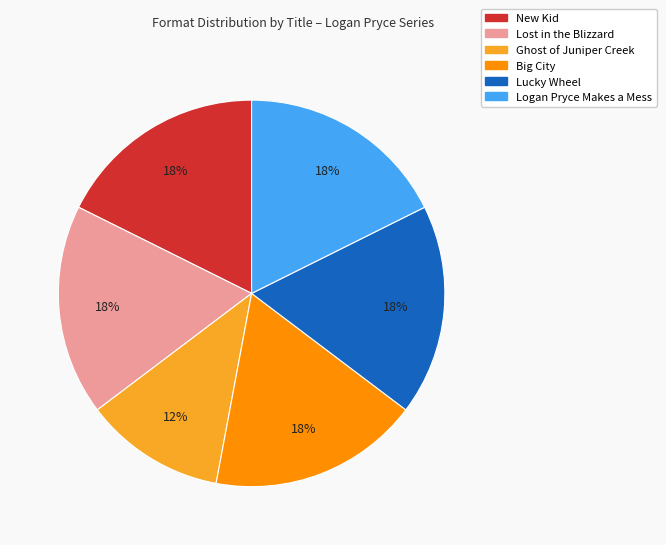

Does any single category account for the majority?

No